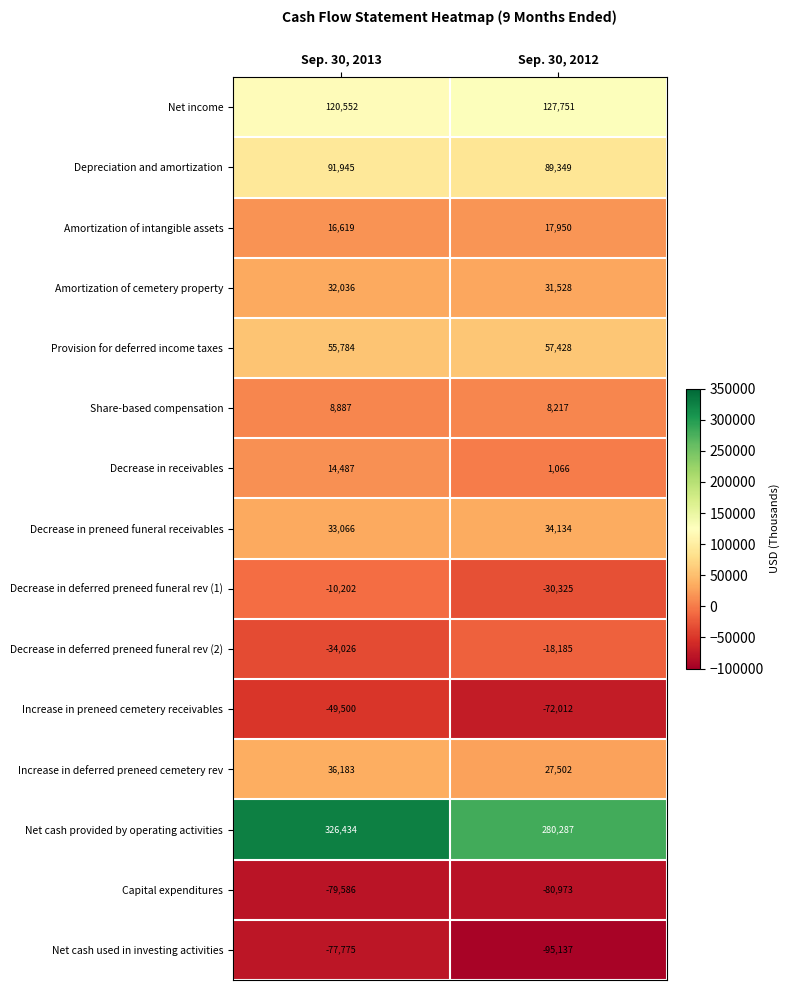

What is the sum of the Decrease in deferred preneed funeral rev (2) values at Sep. 30, 2012 and Sep. 30, 2013?

-52211